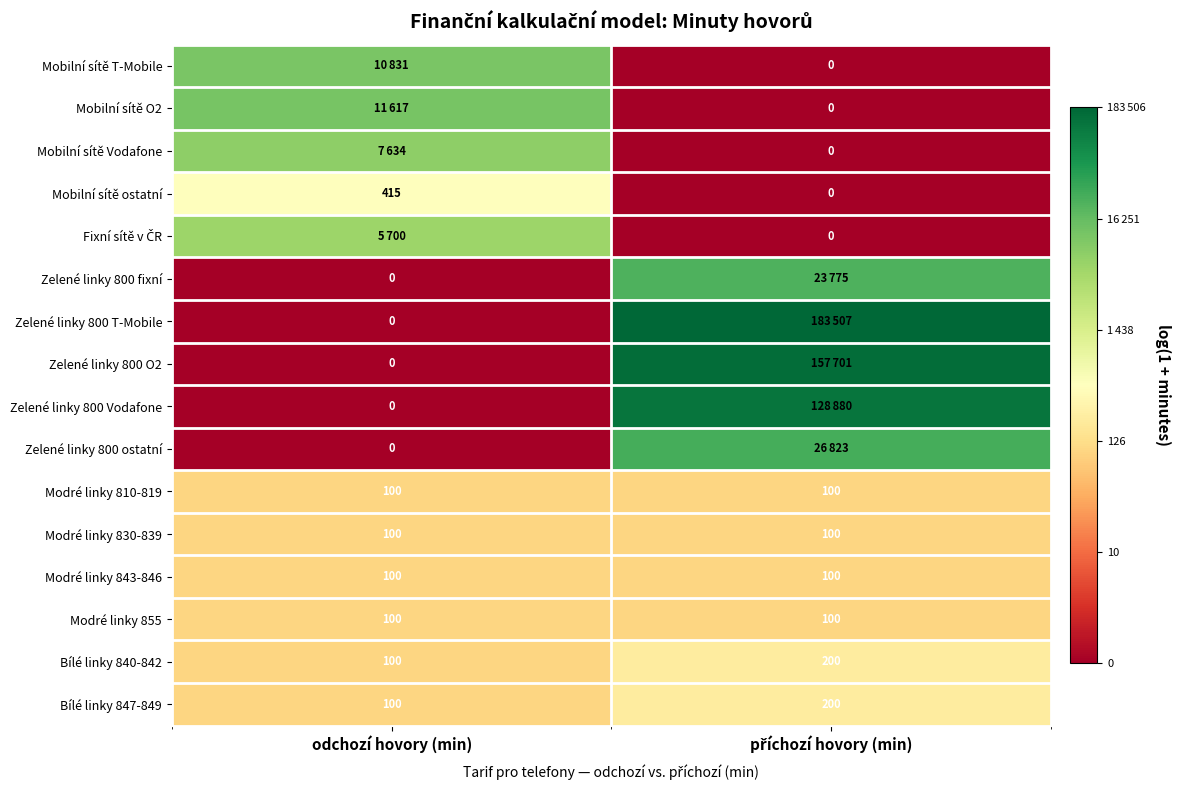

Between odchozí hovory (min) and příchozí hovory (min), which is larger?

odchozí hovory (min)